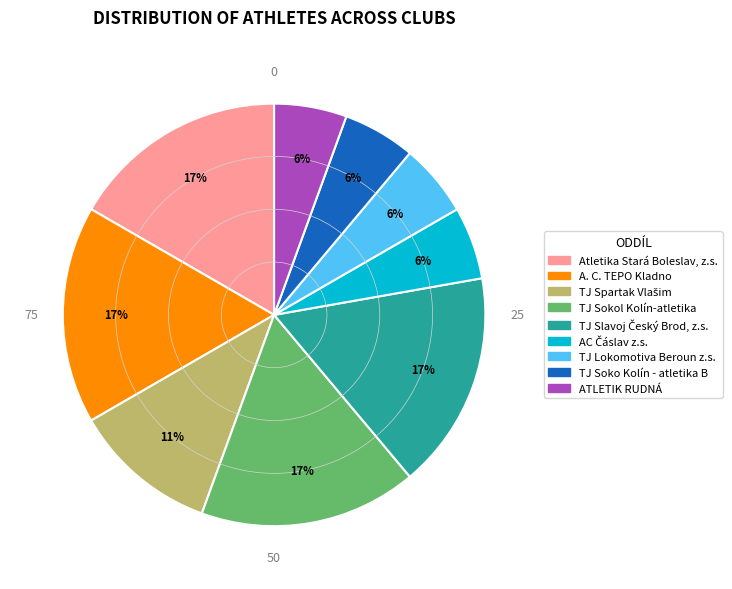

The A. C. TEPO Kladno slice represents 5% of the pie. True or false?

False